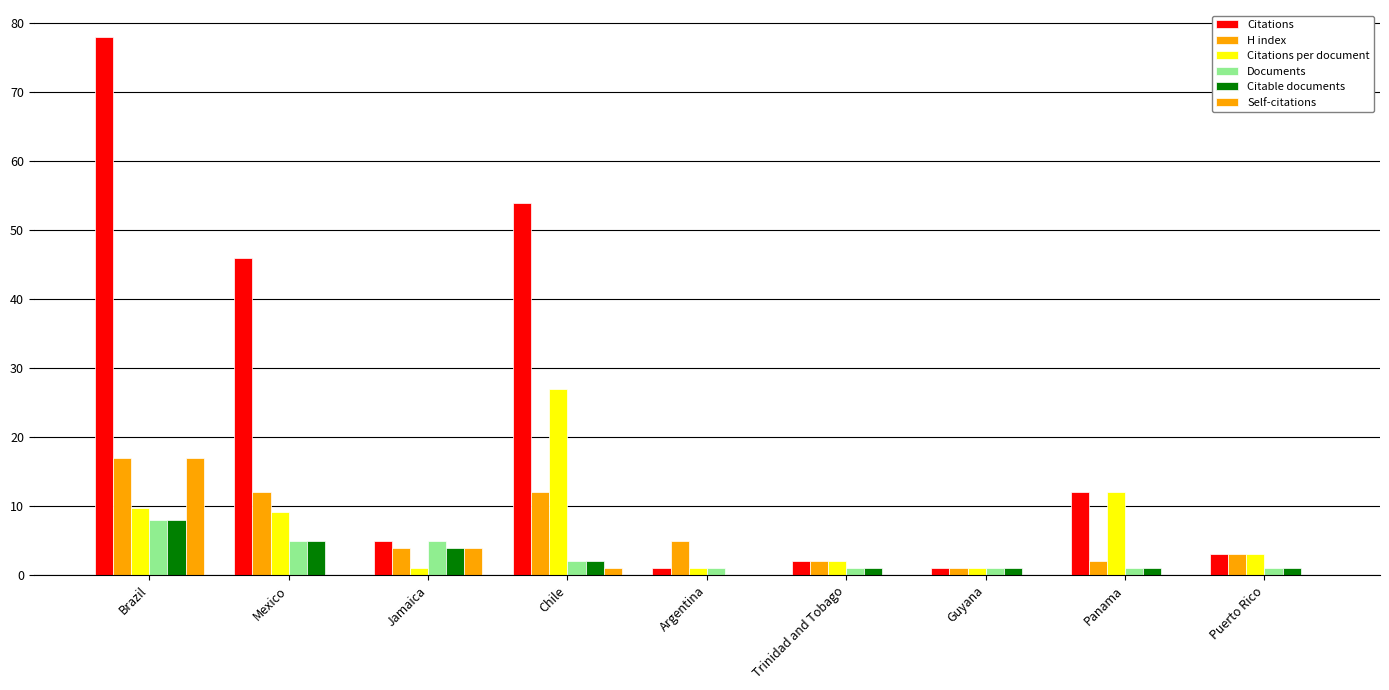

How many data points does each series have?

9